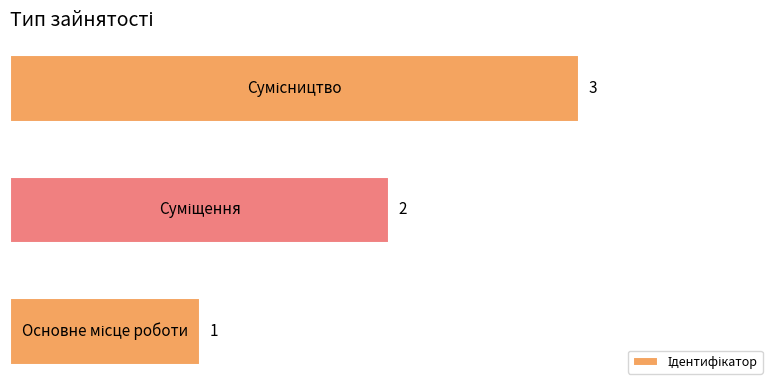

What is the maximum value shown in the chart?

3